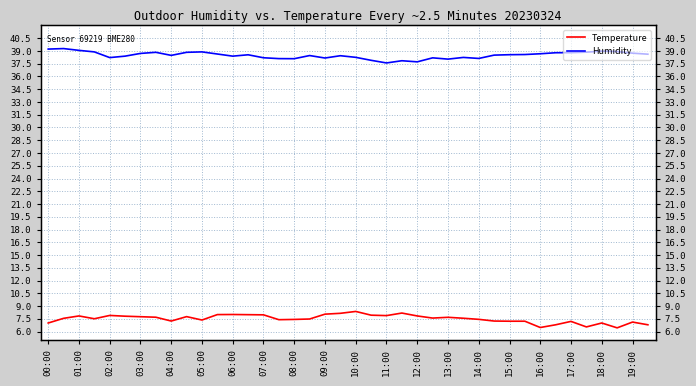

What is the difference between the maximum and second lowest values in the Temperature series?

1.9